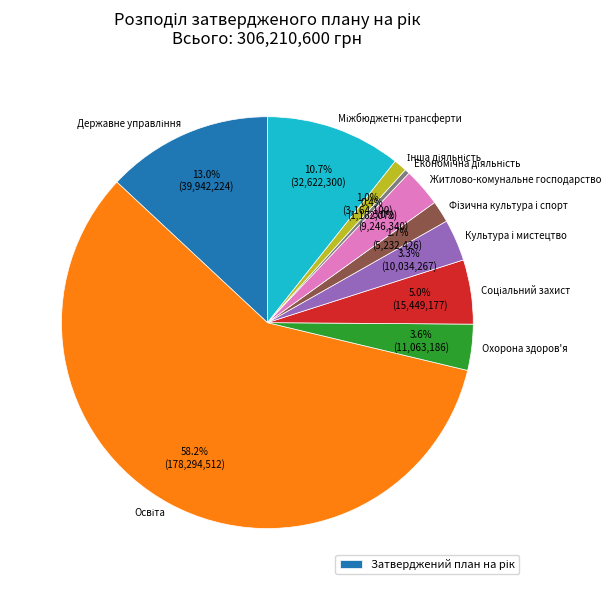

Does any single category account for the majority?

Yes